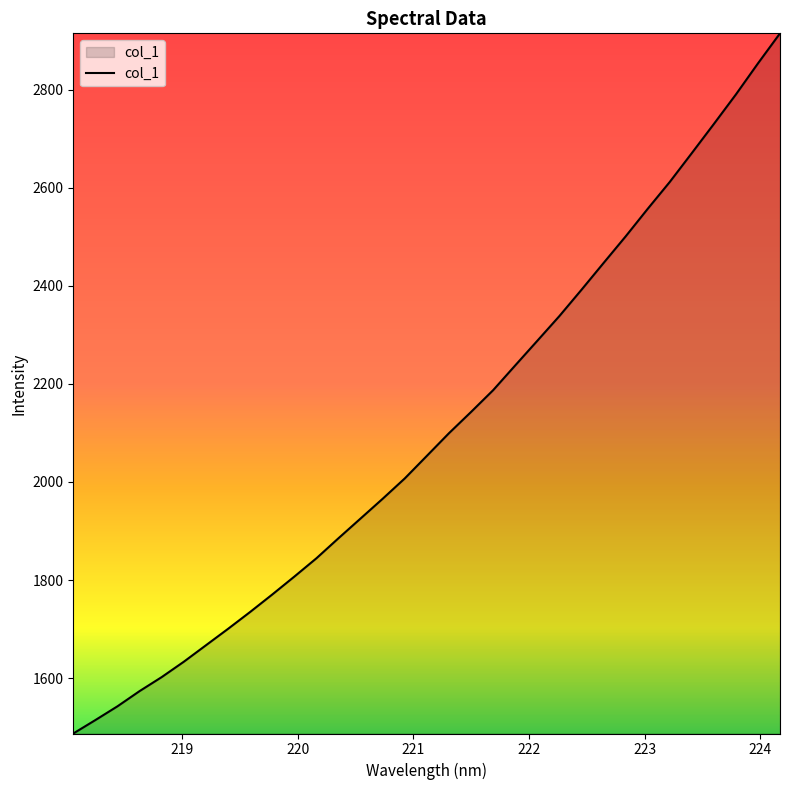

How many distinct data groups are displayed?

1